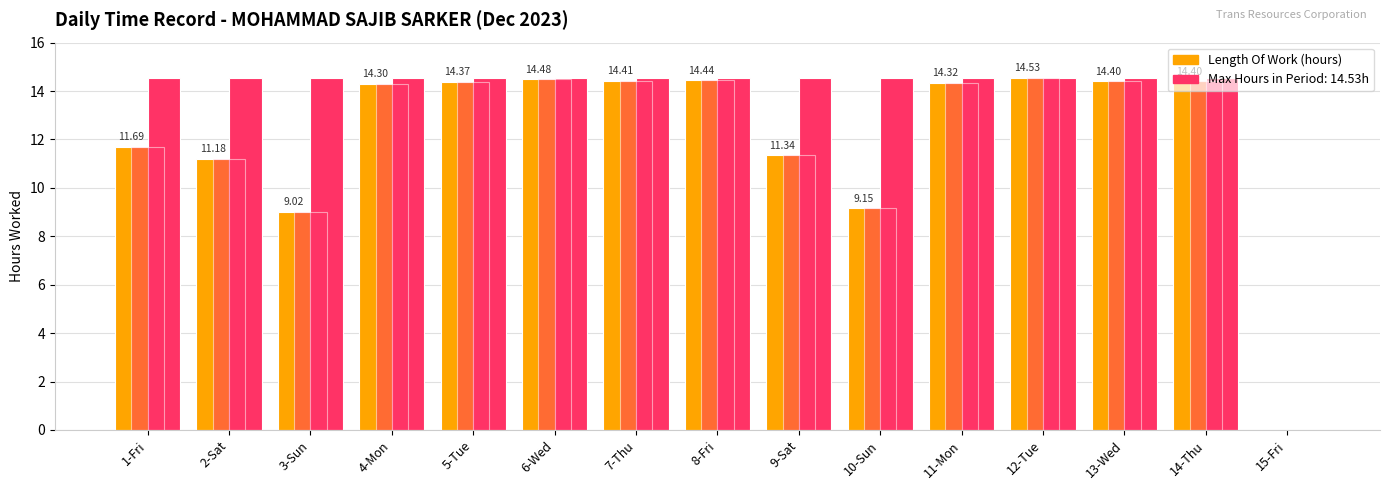

What is the difference between the highest and lowest values at 4-Mon?

0.2